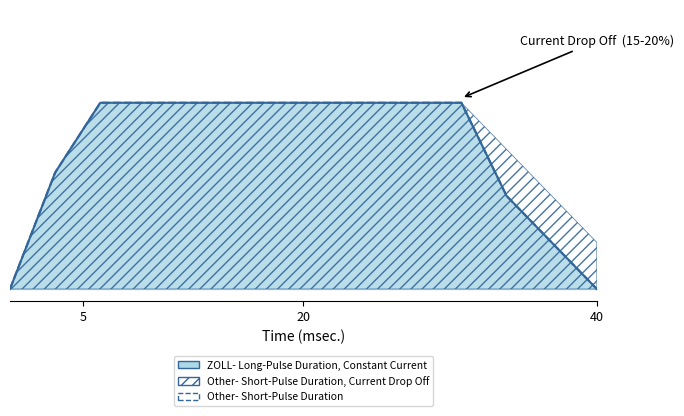

Count the number of categories in the chart.

14